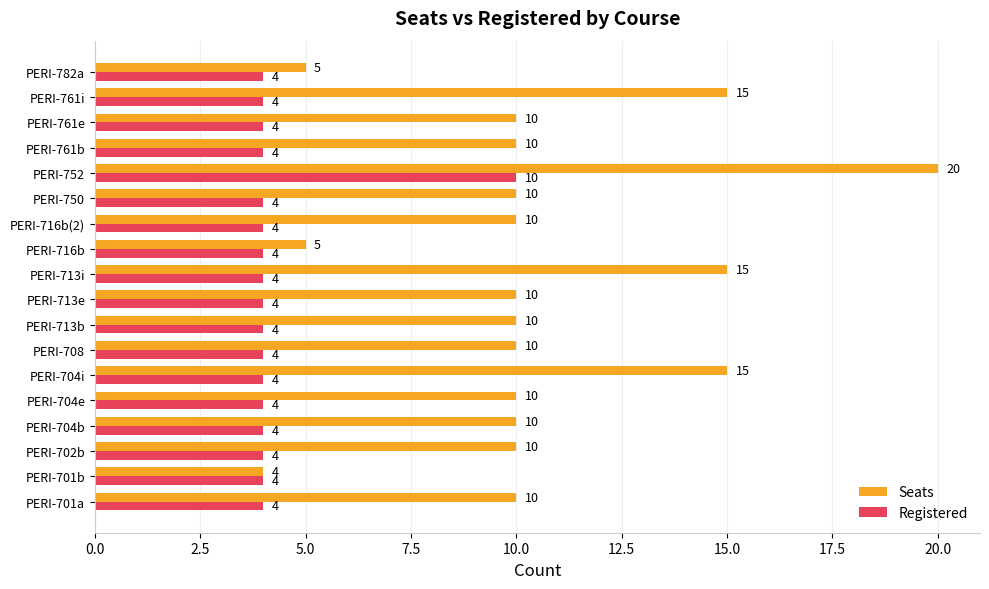

Which series has the widest spread of values?

Seats